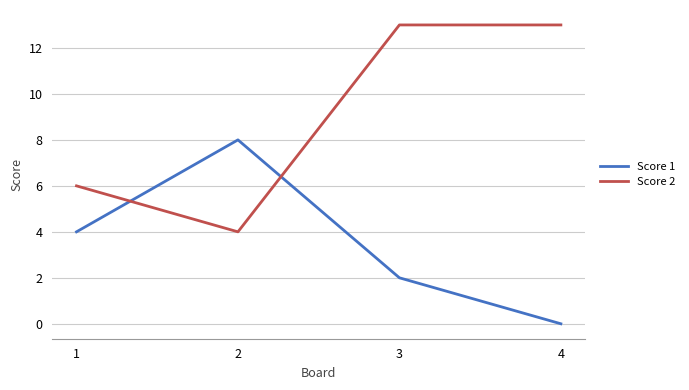

Which series has the widest spread of values?

Score 2